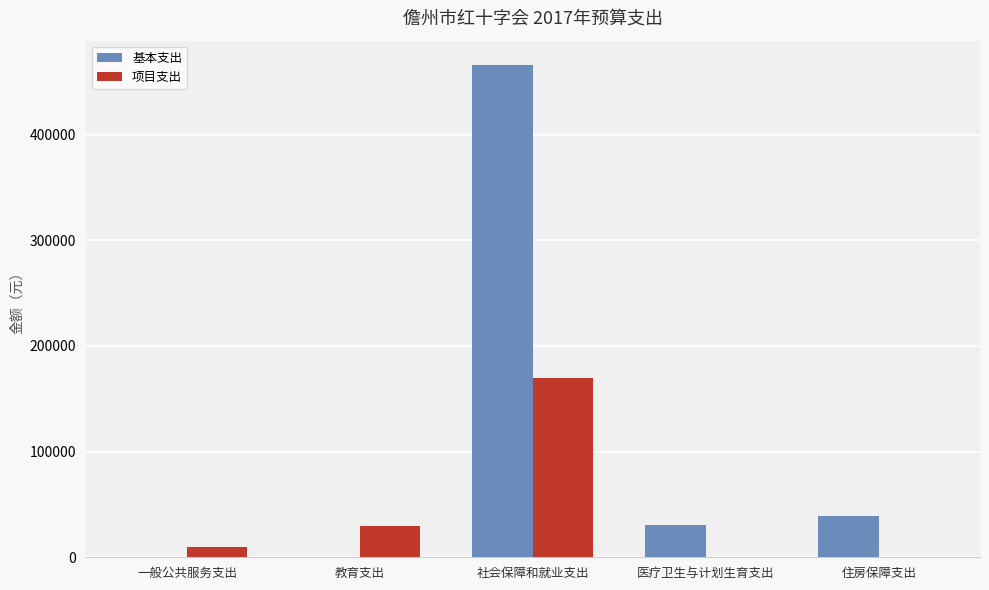

Is the value of 项目支出 at 教育支出 greater than the value of 基本支出 at 一般公共服务支出?

Yes